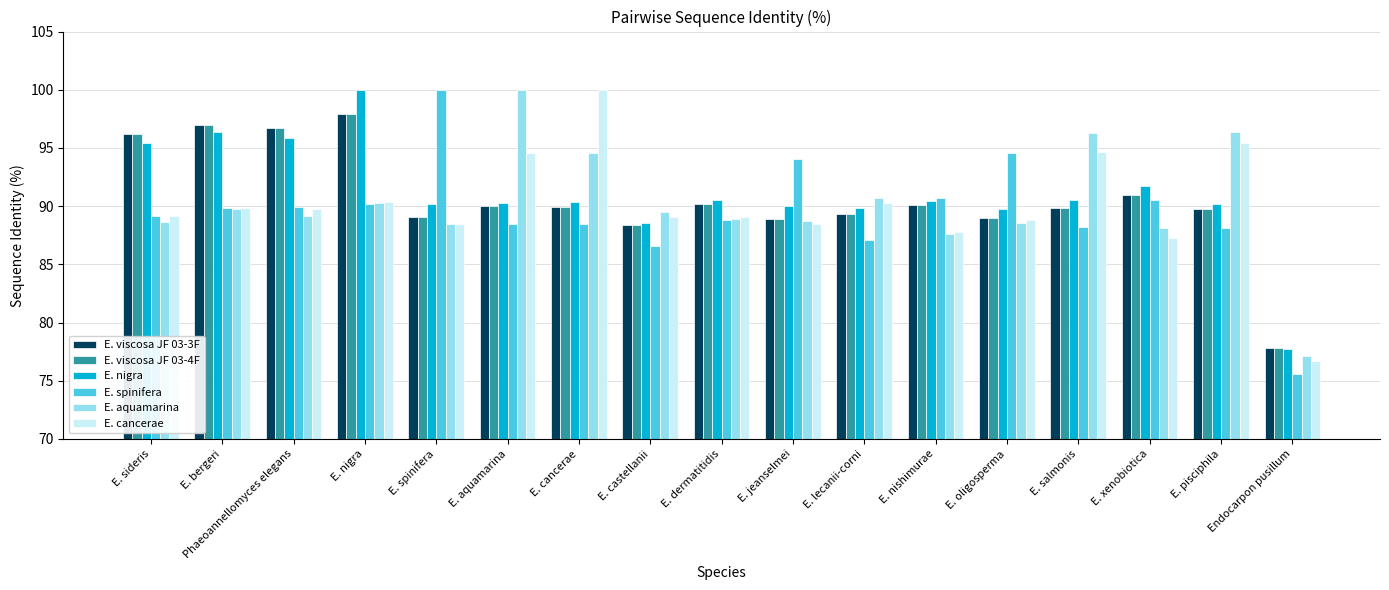

What are all the series names shown in the legend?

E. viscosa JF 03-3F, E. viscosa JF 03-4F, E. nigra, E. spinifera, E. aquamarina, E. cancerae